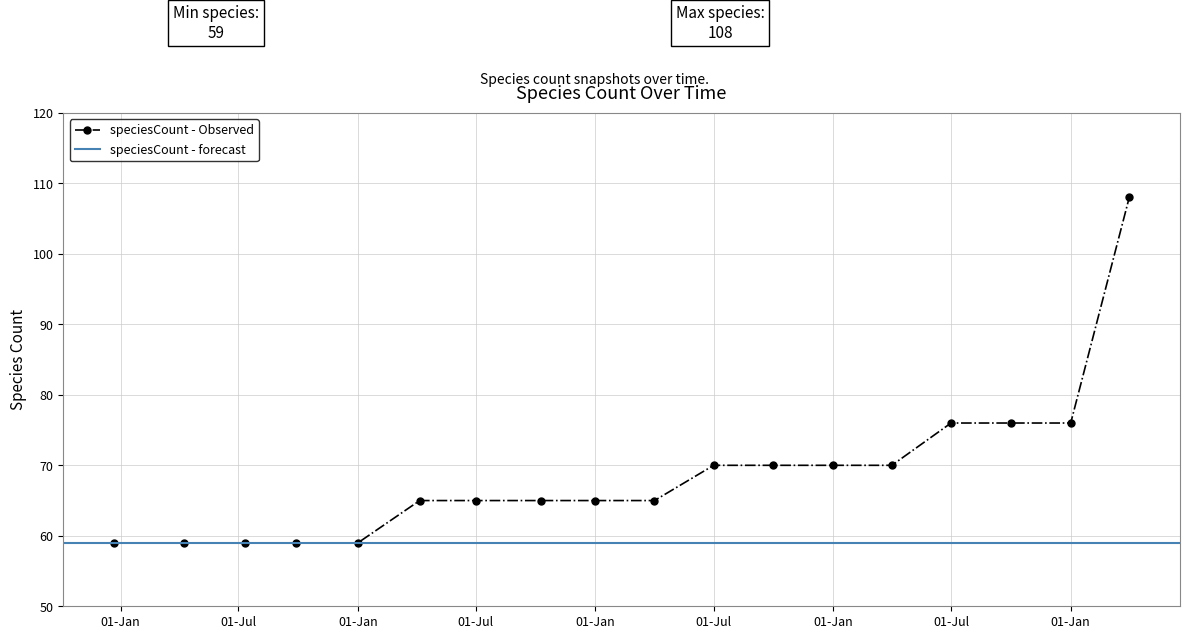

What is the maximum value shown in the chart?

108